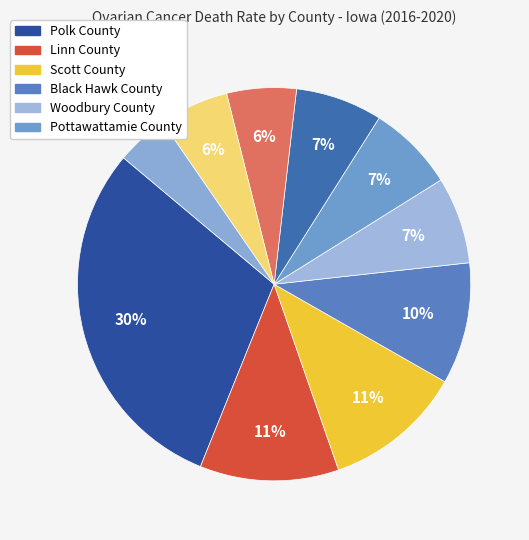

How many slices are in this pie chart?

10